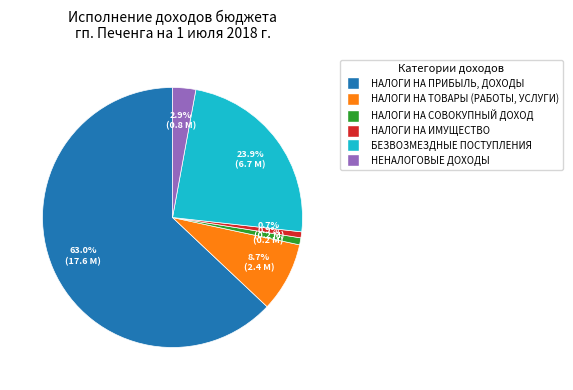

How many slices are in this pie chart?

6